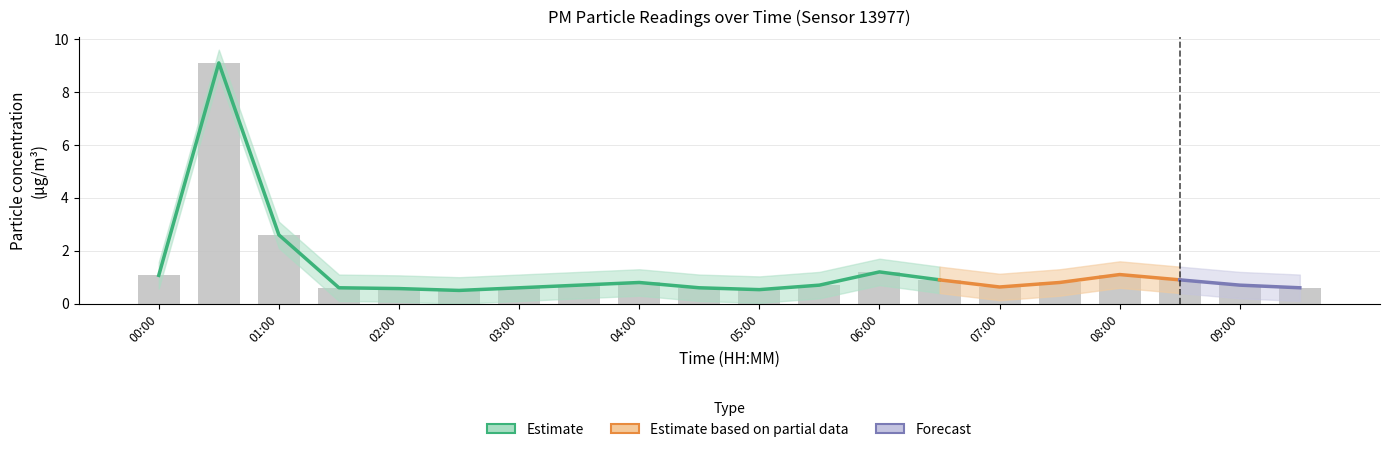

What is the value of the P2_upper bar at the 13th from the left?

1.6